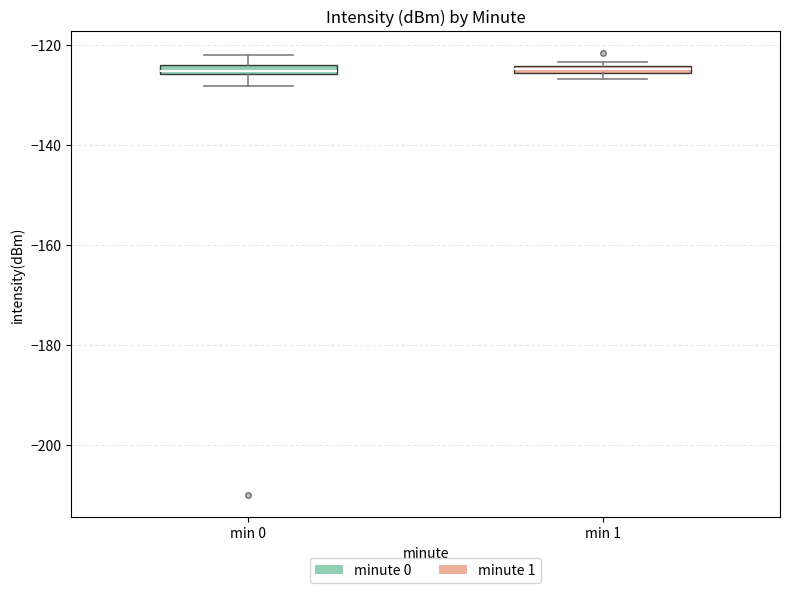

Where does the lower whisker of the box for min 0 end on the y-axis? The values are not printed on the chart, so give them approximately, as read against the axis.

-128